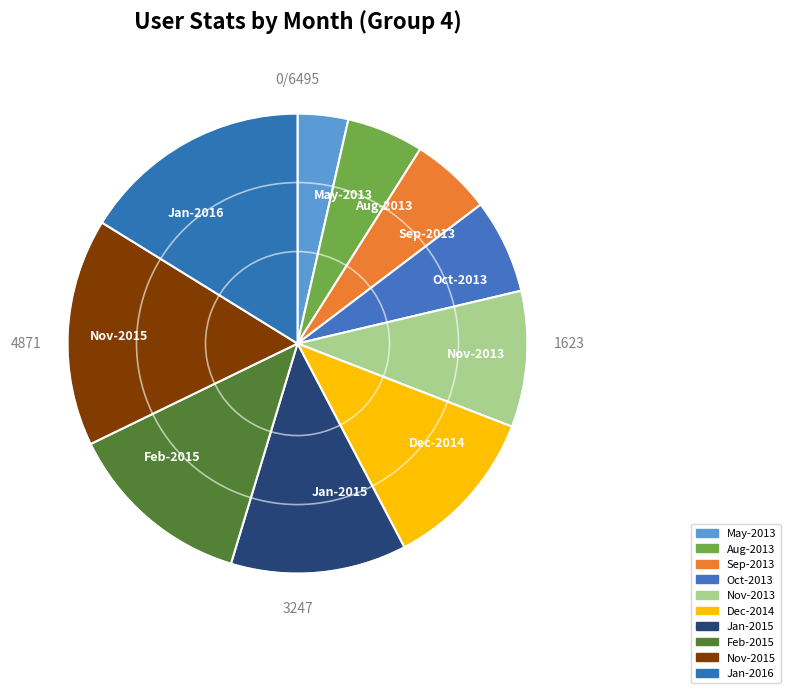

Which slice is the smallest?

May-2013